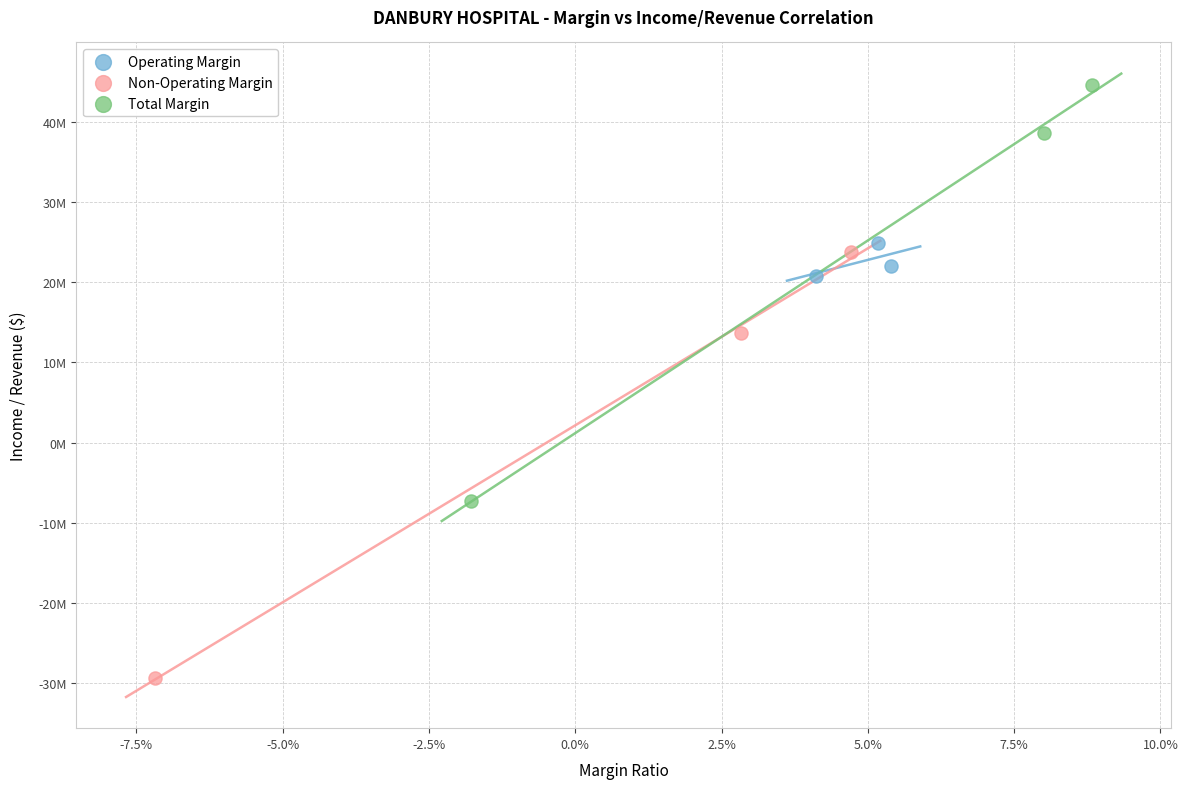

Which series reaches the minimum Y coordinate?

Non-Operating Margin